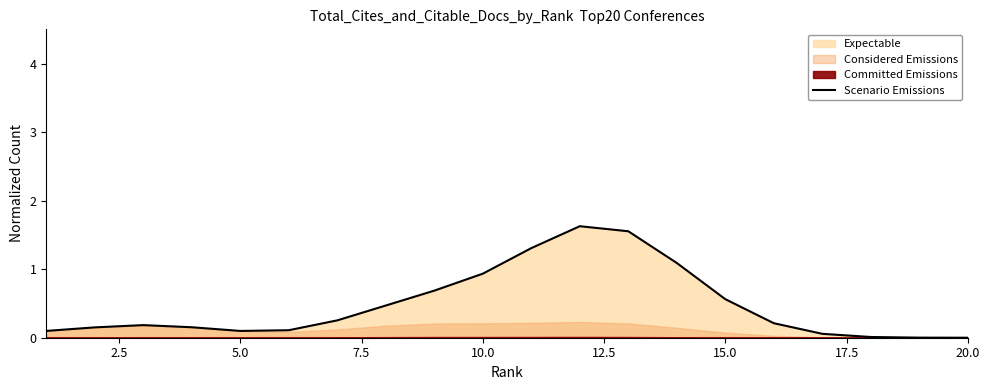

Reading left to right, what are all the values shown in this chart?

0.1	0.2	0.2	0.2	0.1	0.1	0.3	0.5	0.7	0.9	1.3	1.6	1.6	1.1	0.6	0.2	0.1	0.0	0.0	0.0